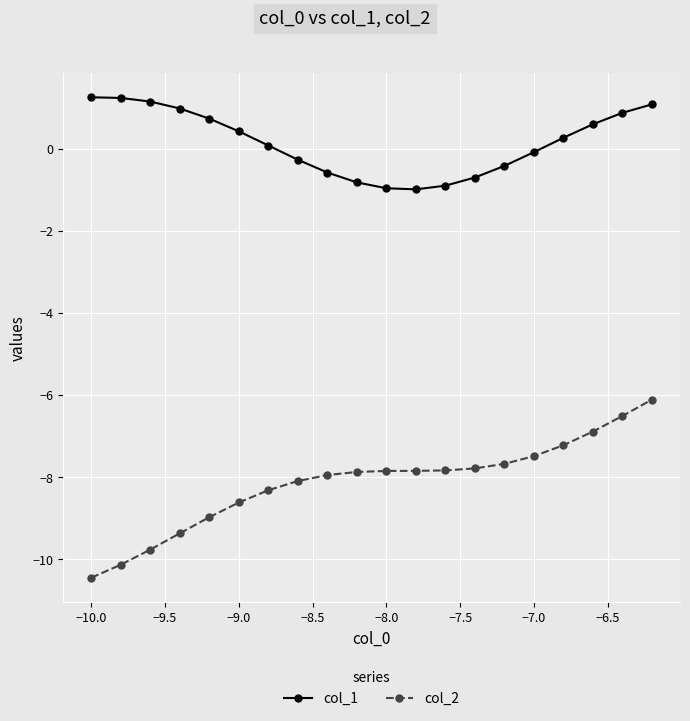

Which series has the largest total across all categories?

col_1